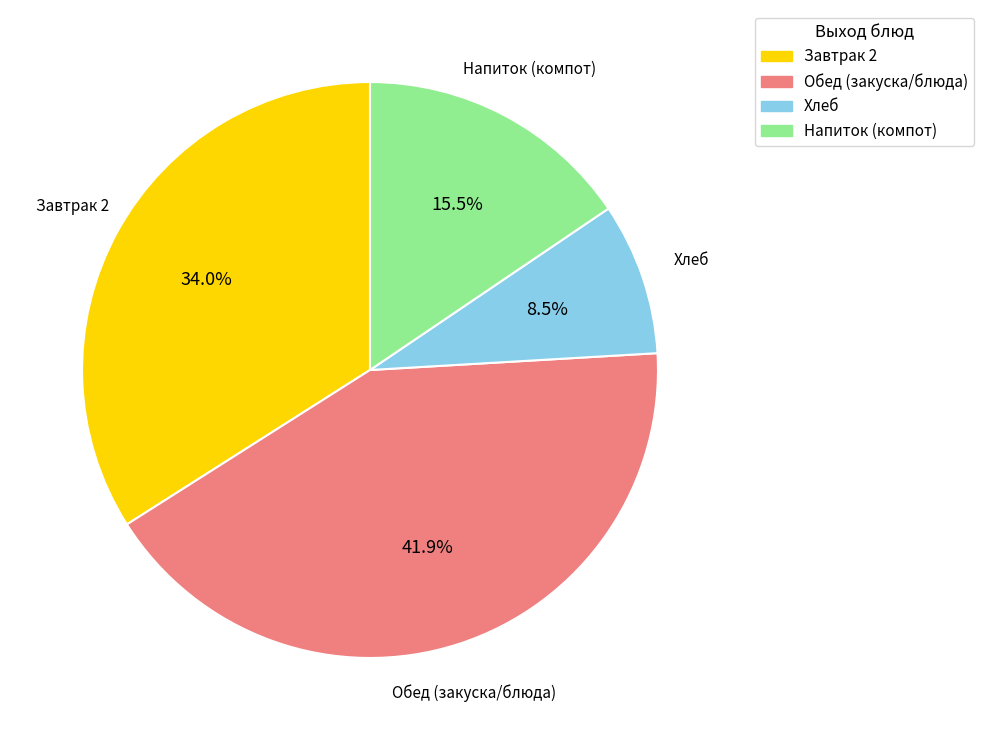

Is there any slice that represents more than half of the pie?

No